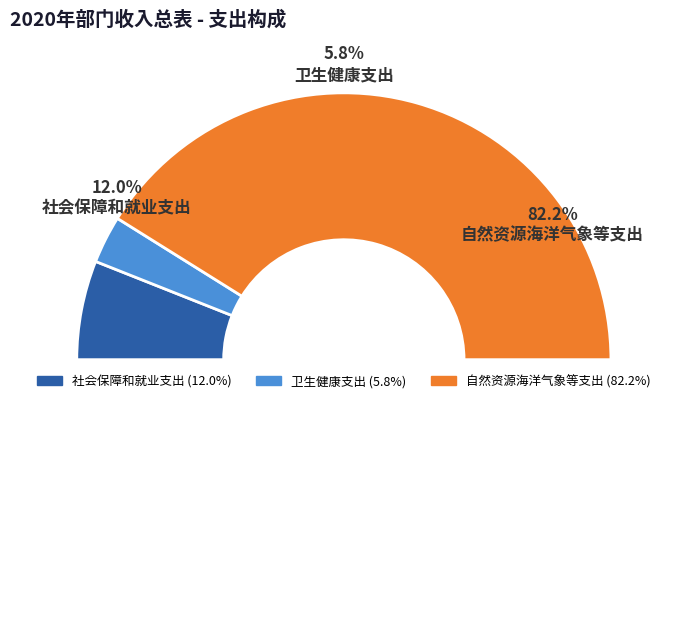

Count the number of slices in the pie.

3